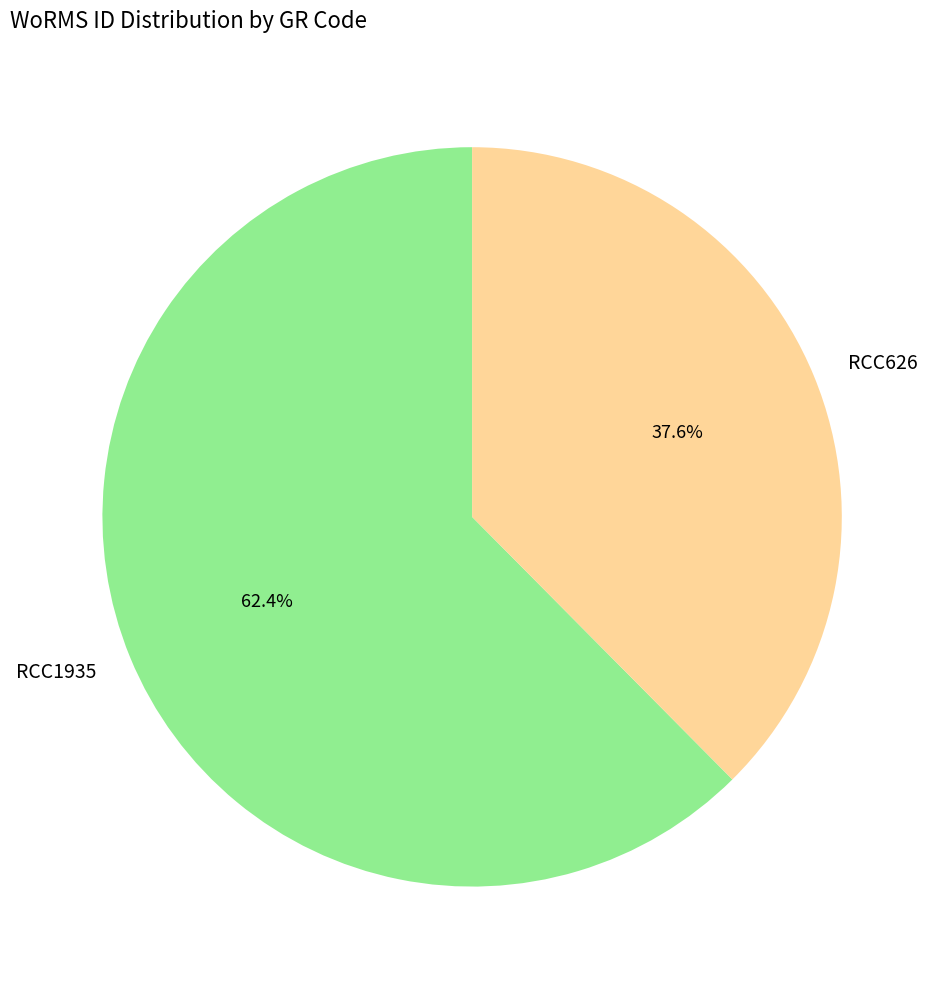

Which slice is the largest?

RCC1935